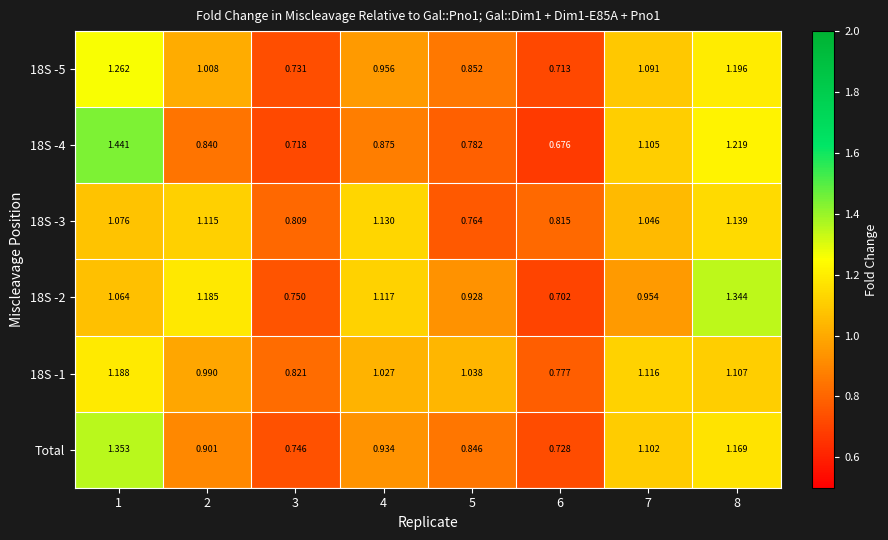

Is the value of 18S -3 at 8 greater than the value of 18S -1 at 5?

Yes